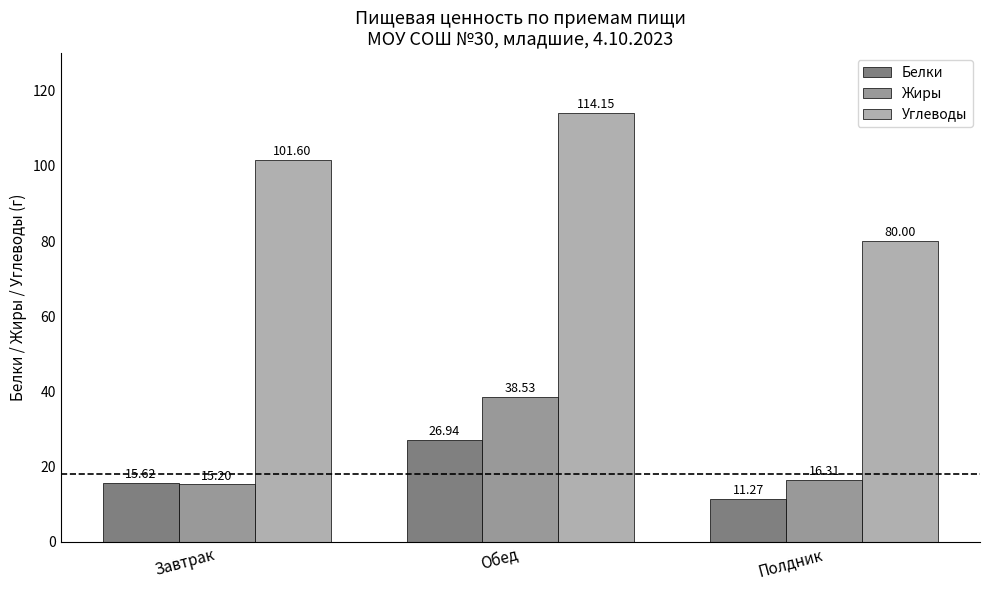

Which series has the widest spread of values?

Углеводы